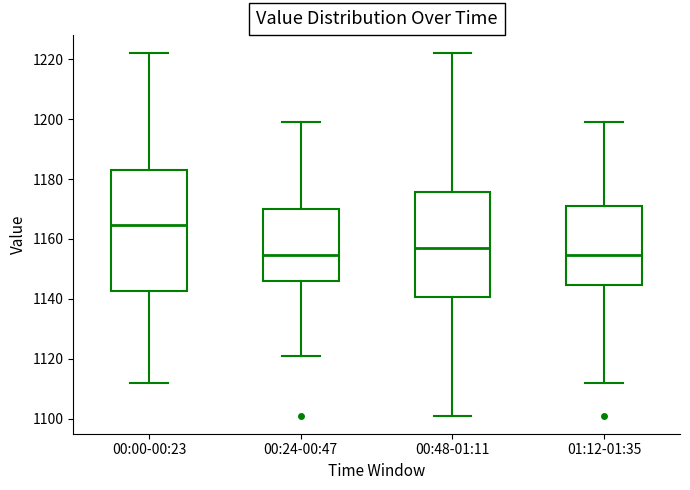

Where is the lower edge of the box for 01:12-01:35 on the y-axis? The values are not printed on the chart, so give them approximately, as read against the axis.

1144